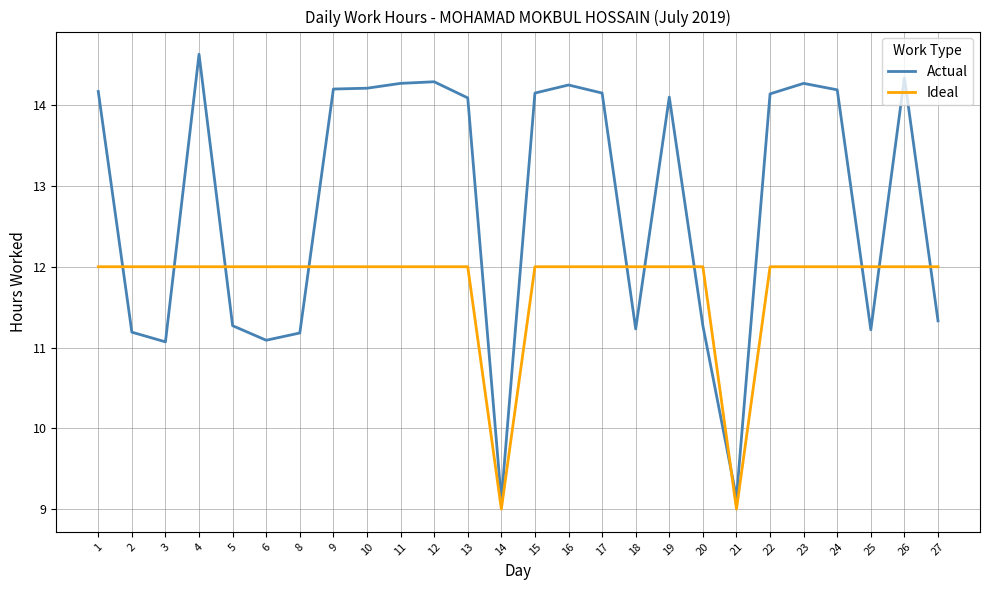

What is the smallest value displayed?

9.0